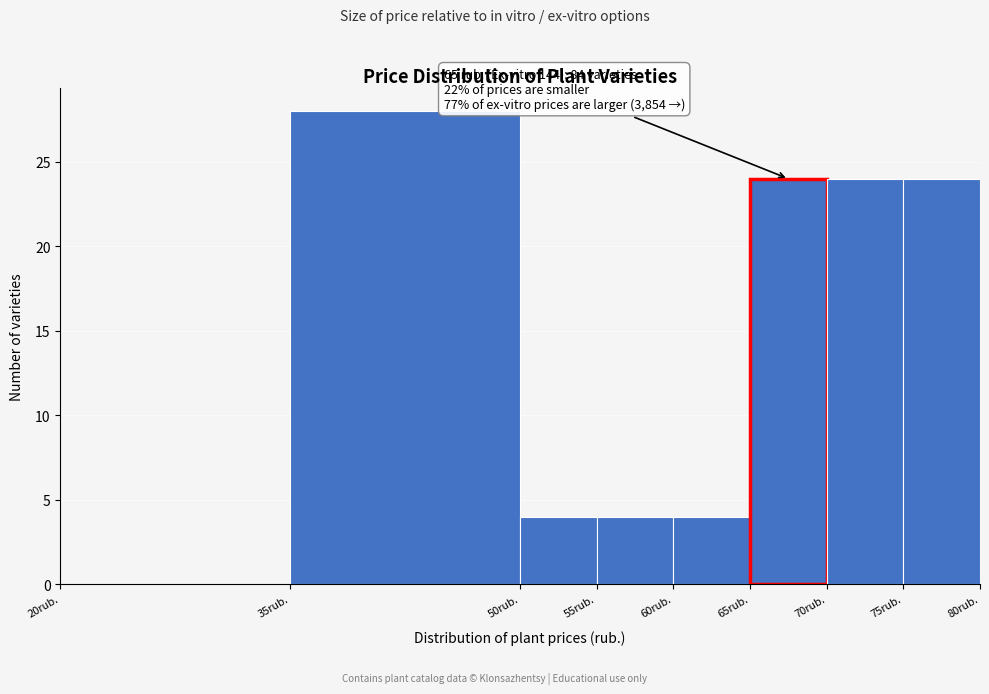

Over which range of the x-axis is the bar tallest?

35 to 50